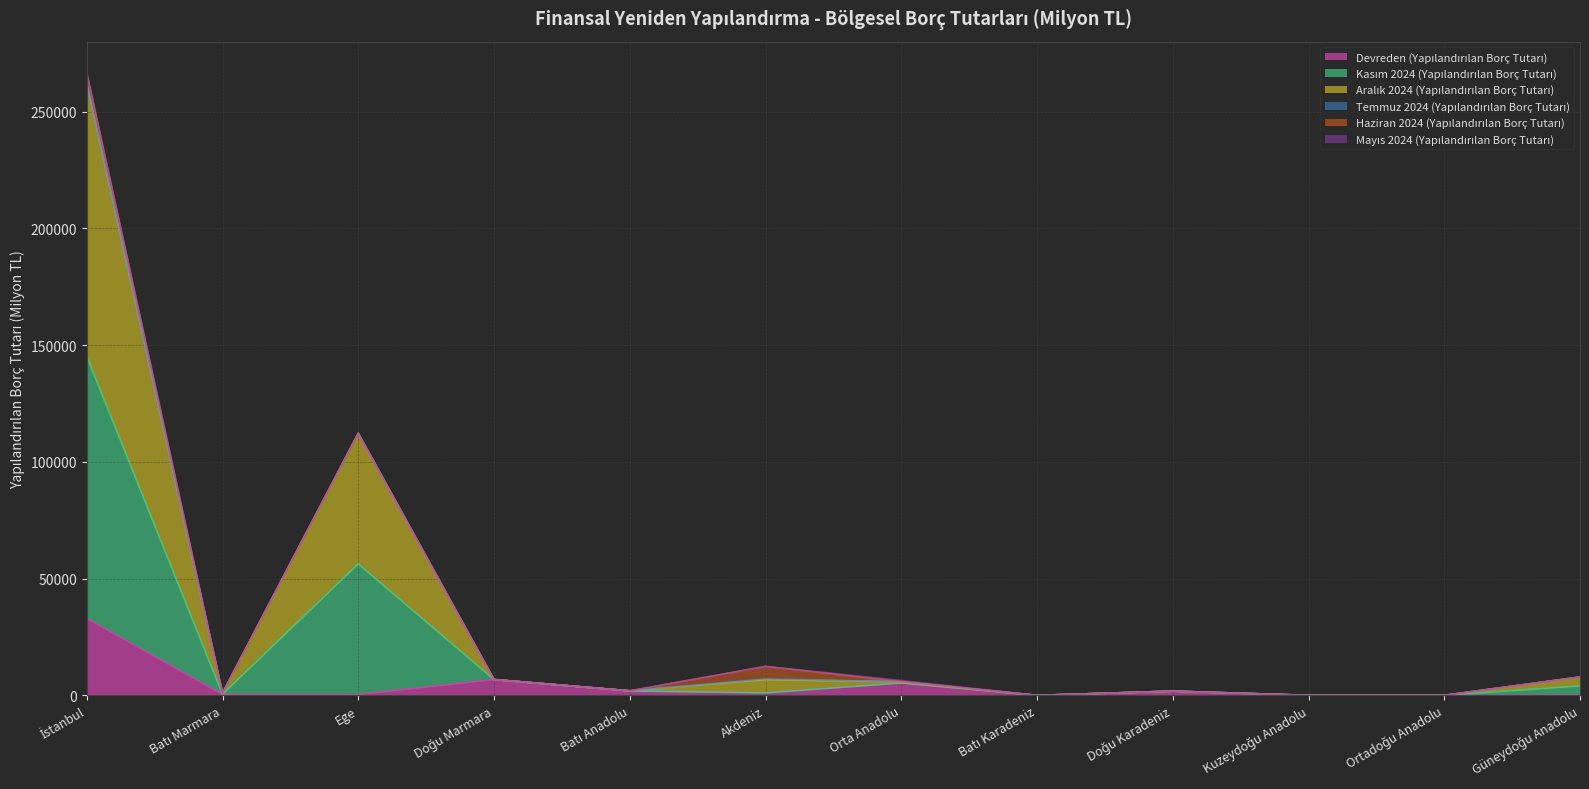

True or false: Devreden (Yapılandırılan Borç Tutarı) and Aralık 2024 (Yapılandırılan Borç Tutarı) cross at least once.

False